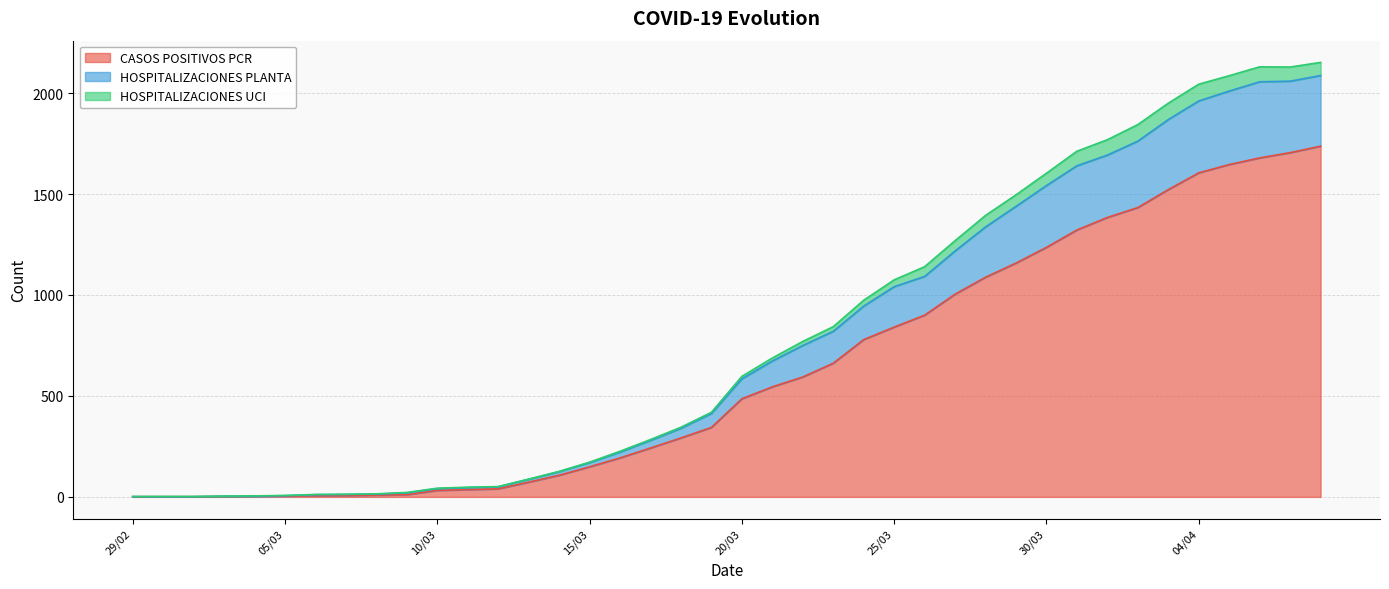

Does the chart have visible grid lines?

Yes